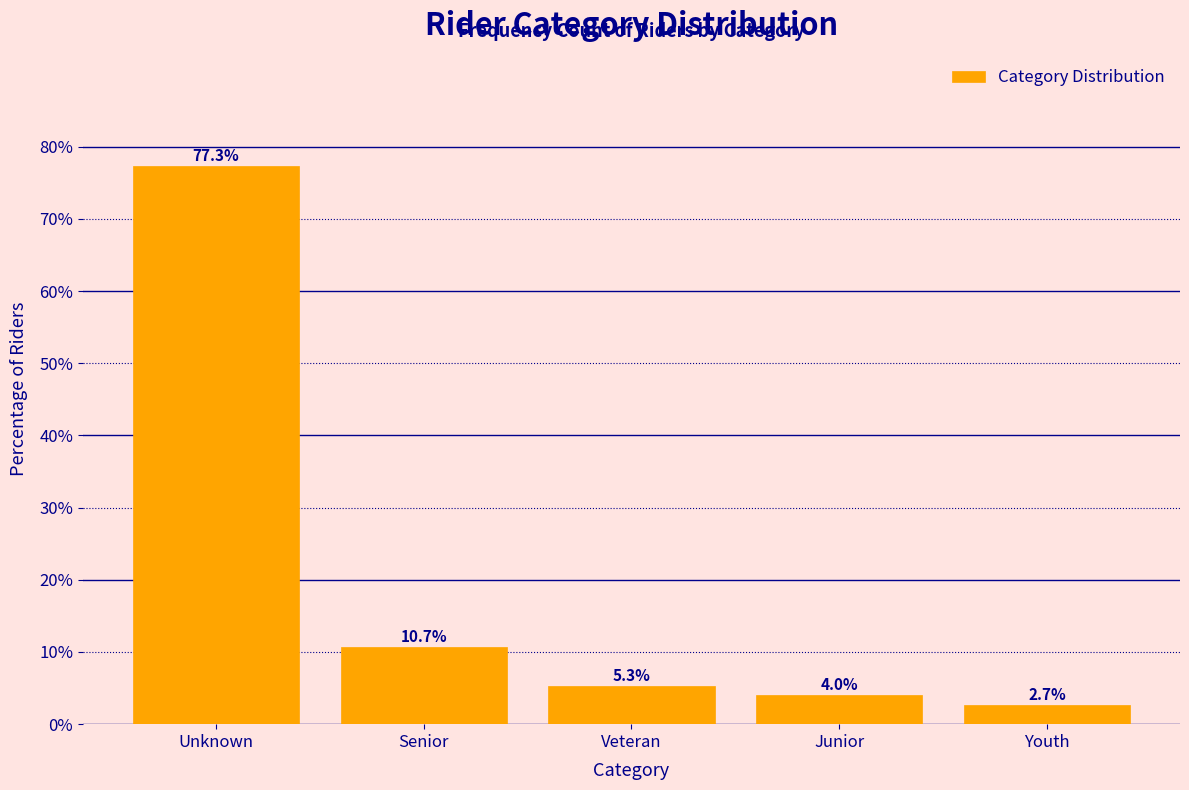

Reading left to right, what are all the values shown in this chart?

Unknown=77.3	Senior=10.7	Veteran=5.3	Junior=4.0	Youth=2.7